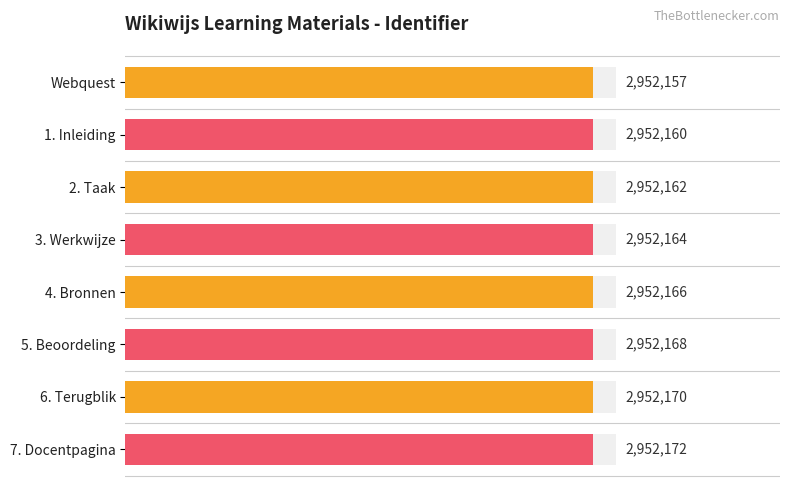

At which label does the data first exceed 2952166?

5. Beoordeling